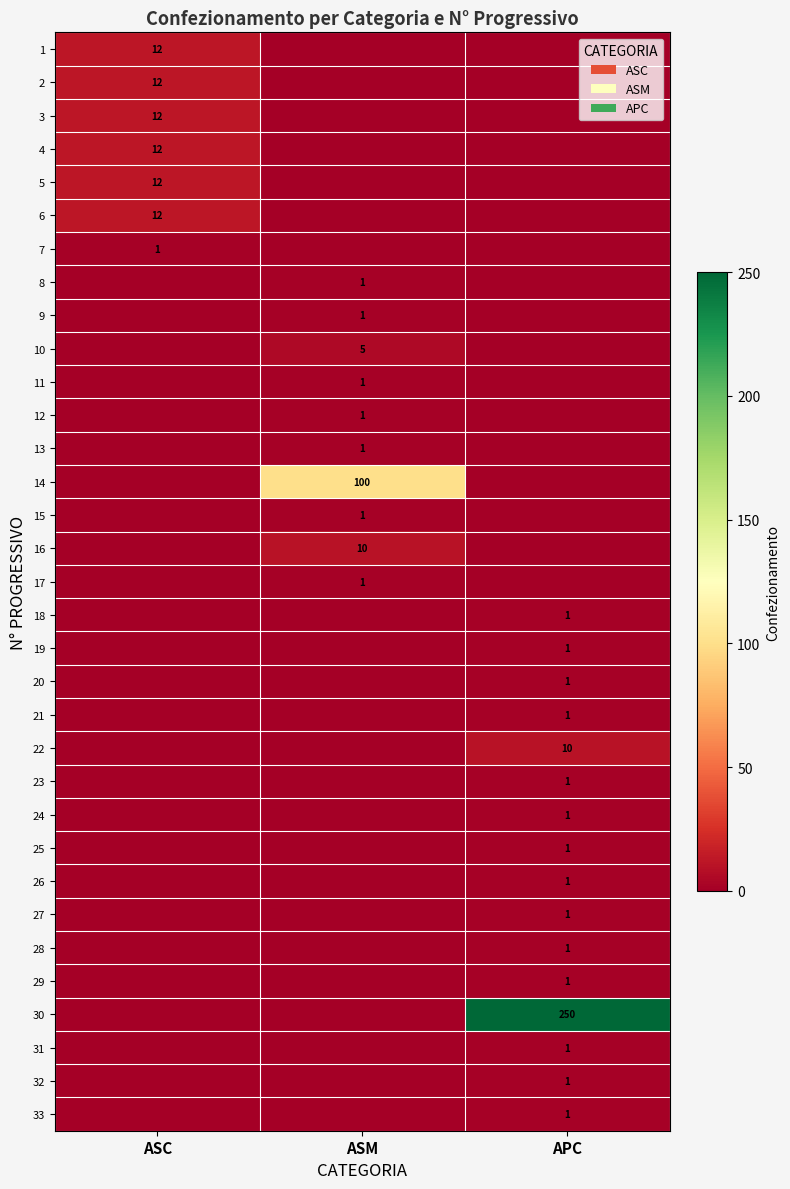

The value of 27 at APC is 1. True or false?

True